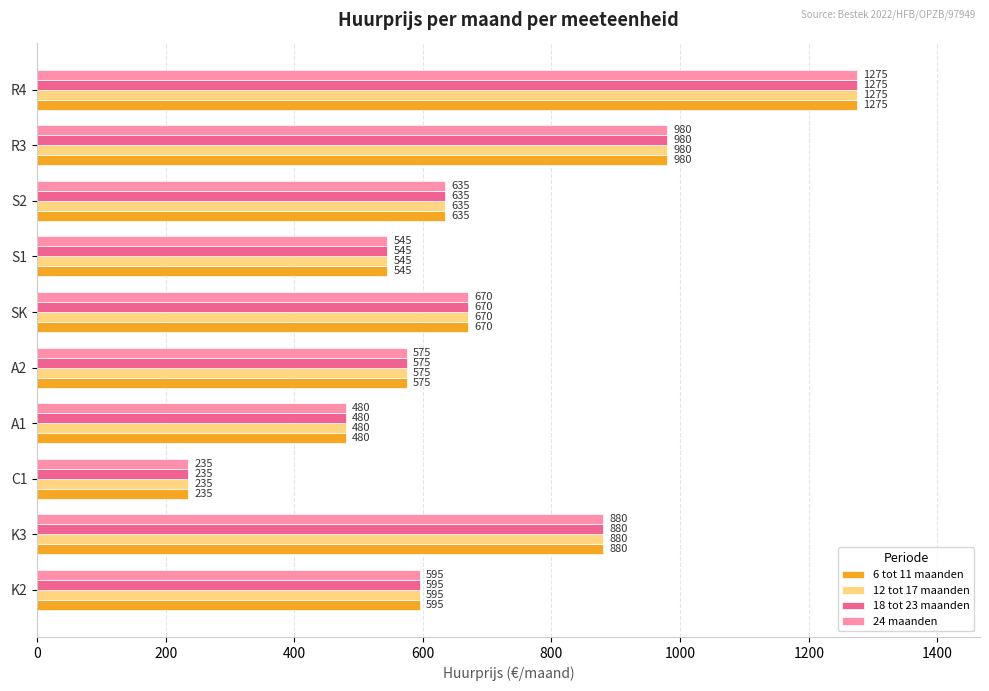

What is the difference between the second highest and minimum values in the 6 tot 11 maanden series?

745